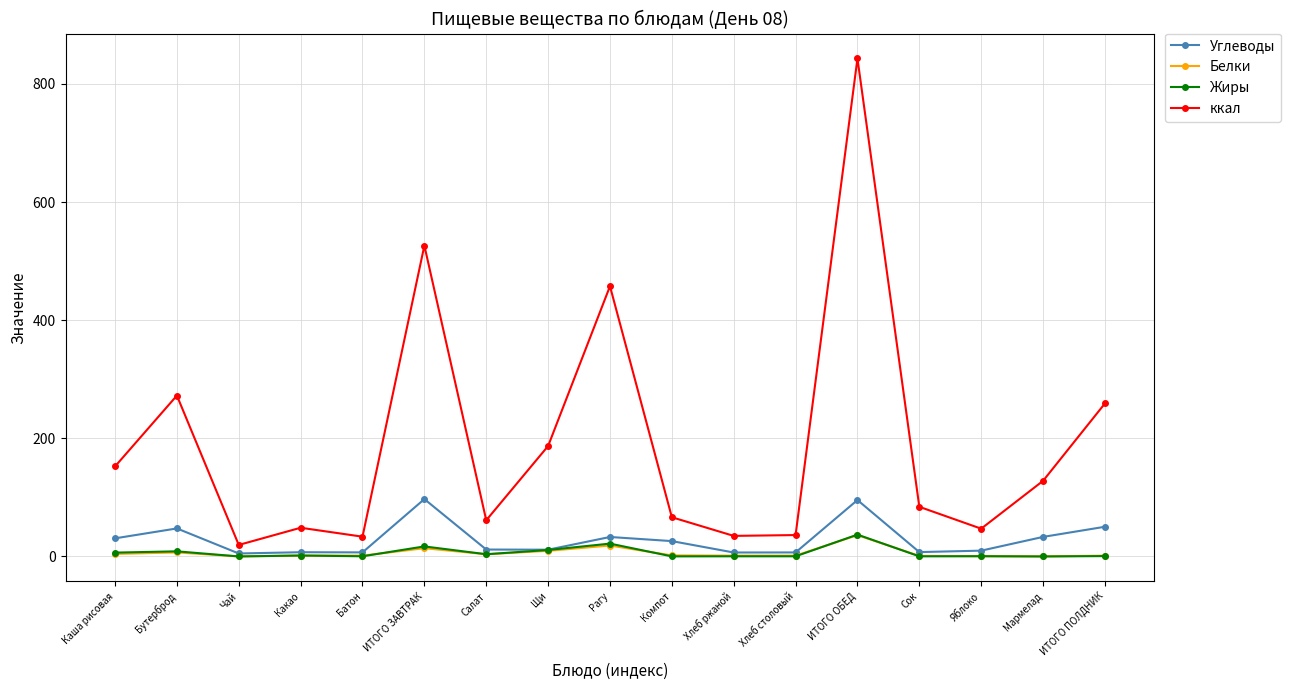

At how many categories does at least one series exceed 486?

2